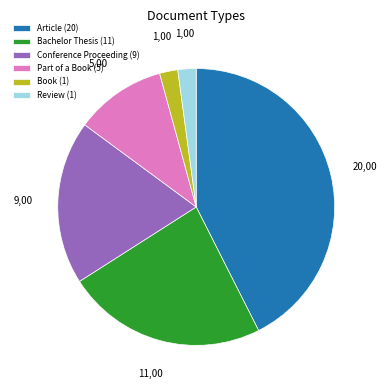

Do Part of a Book (5) and Conference Proceeding (9) together represent more than half of the pie?

No